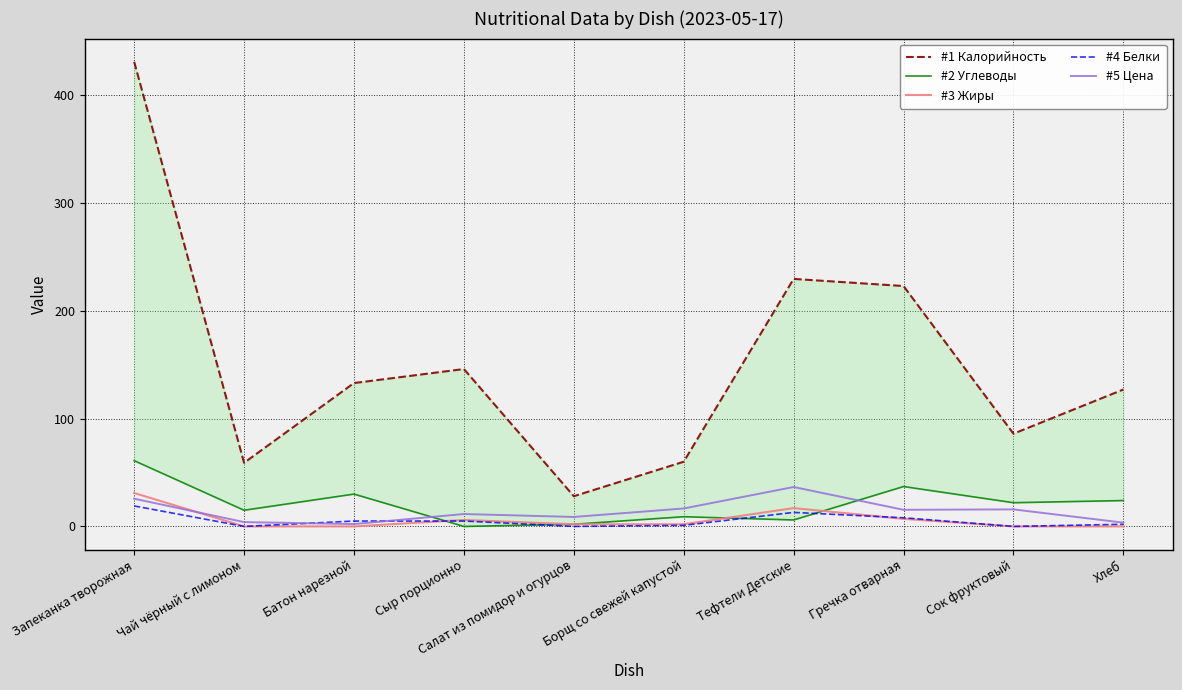

What is the average value of the #5 Цена series?

14.0